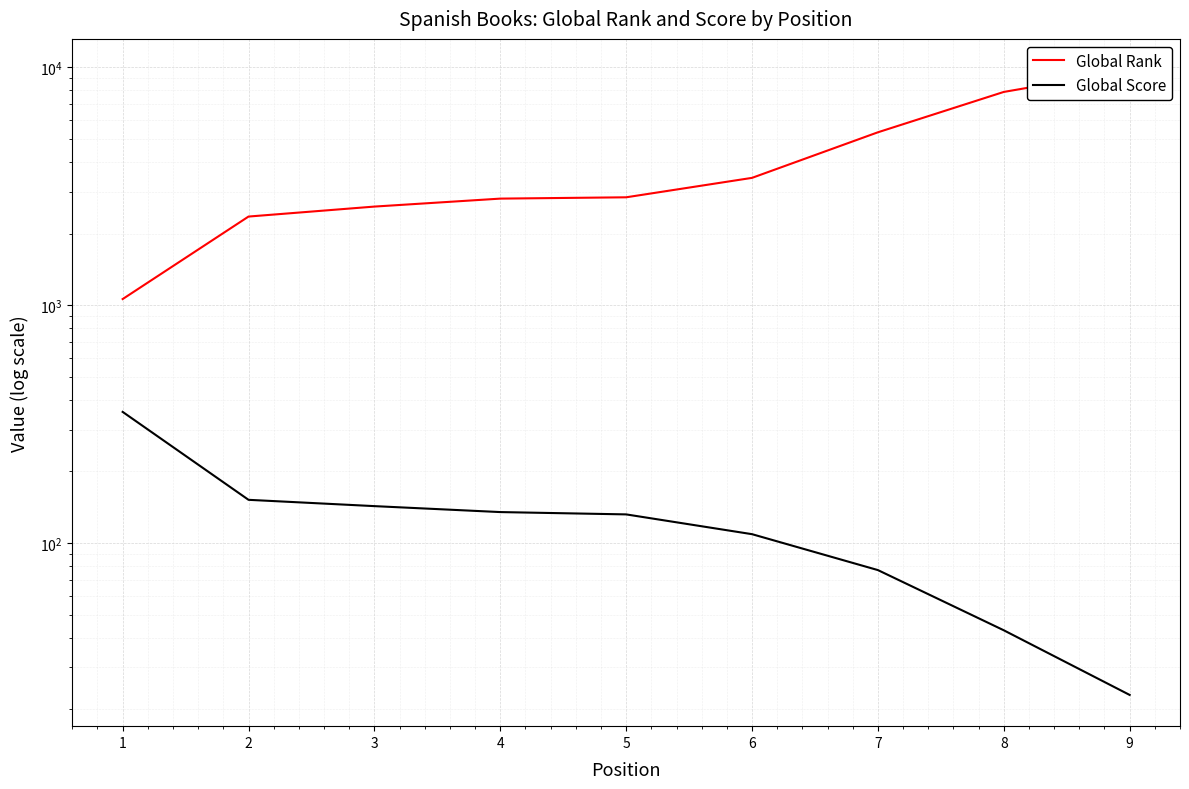

What is the approximate value of Global Rank at 2, to the nearest 50?

2350